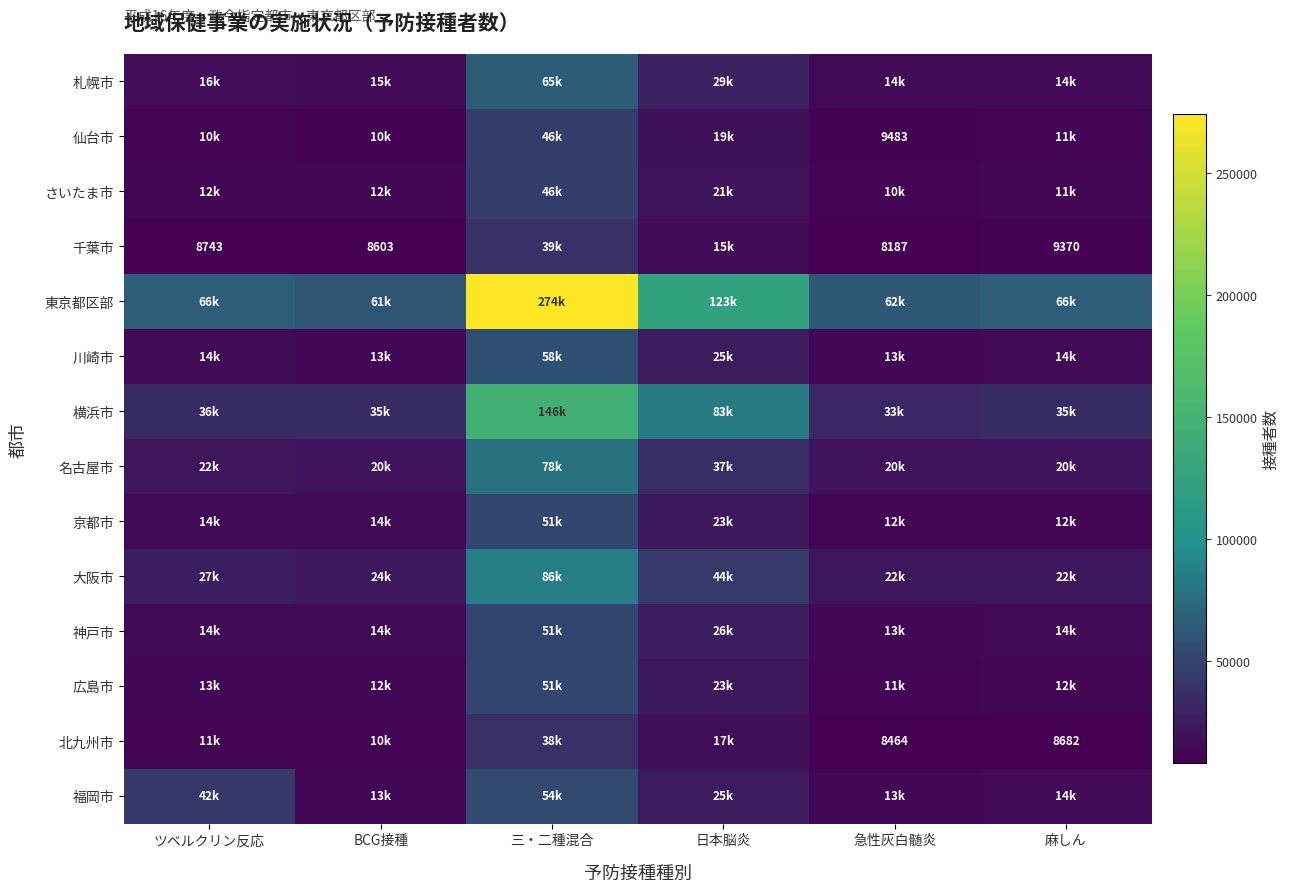

True or false: 千葉市 has a value of 8743 at ツベルクリン反応.

True